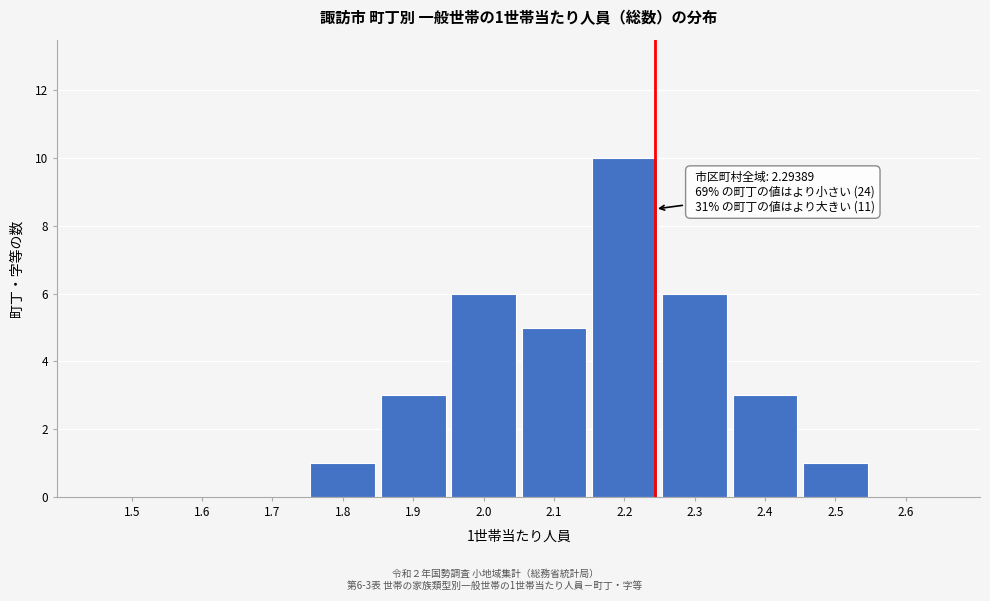

Reading right to left, list all the values displayed in this chart.

2.6=0	2.5=1	2.4=3	2.3=6	2.2=10	2.1=5	2.0=6	1.9=3	1.8=1	1.7=0	1.6=0	1.5=0